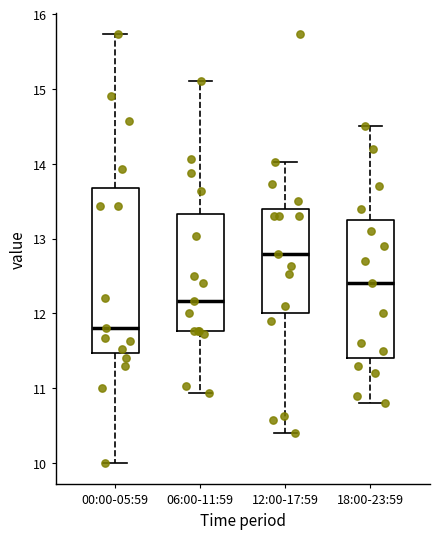

Which box is the tallest, from its lower edge to its upper edge?

00:00-05:59